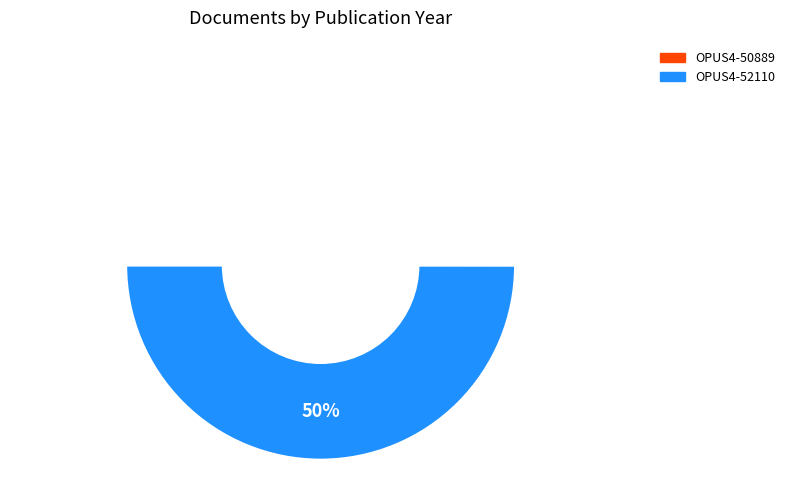

Which slice is the largest?

OPUS4-50889